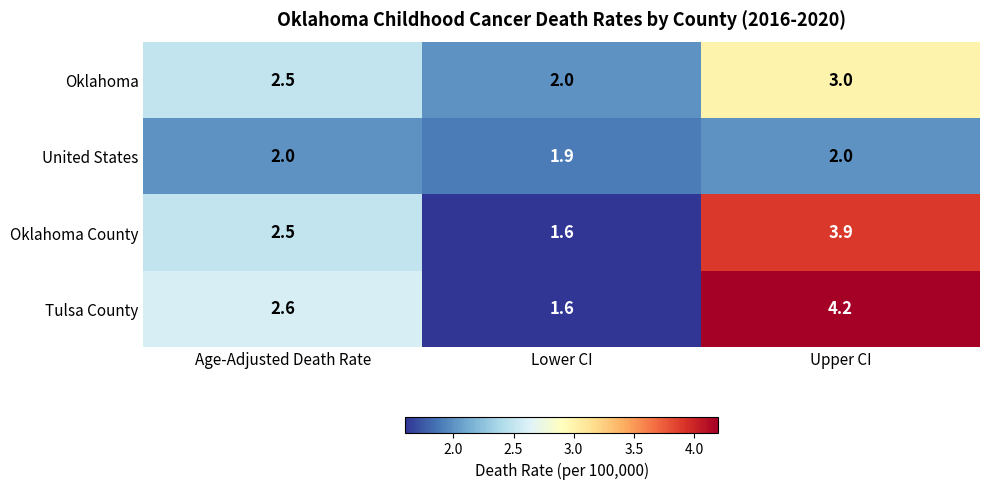

Rank the series at Upper CI from highest to lowest value.

Tulsa County, Oklahoma County, Oklahoma, United States